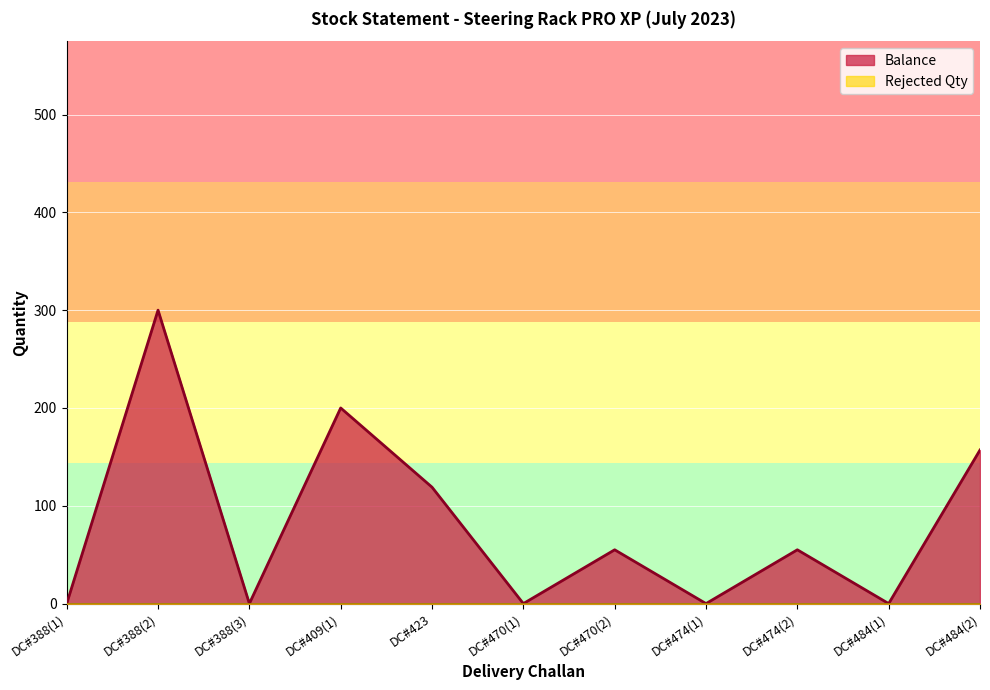

How many points are lower than both their immediate neighbors (excluding endpoints)?

4